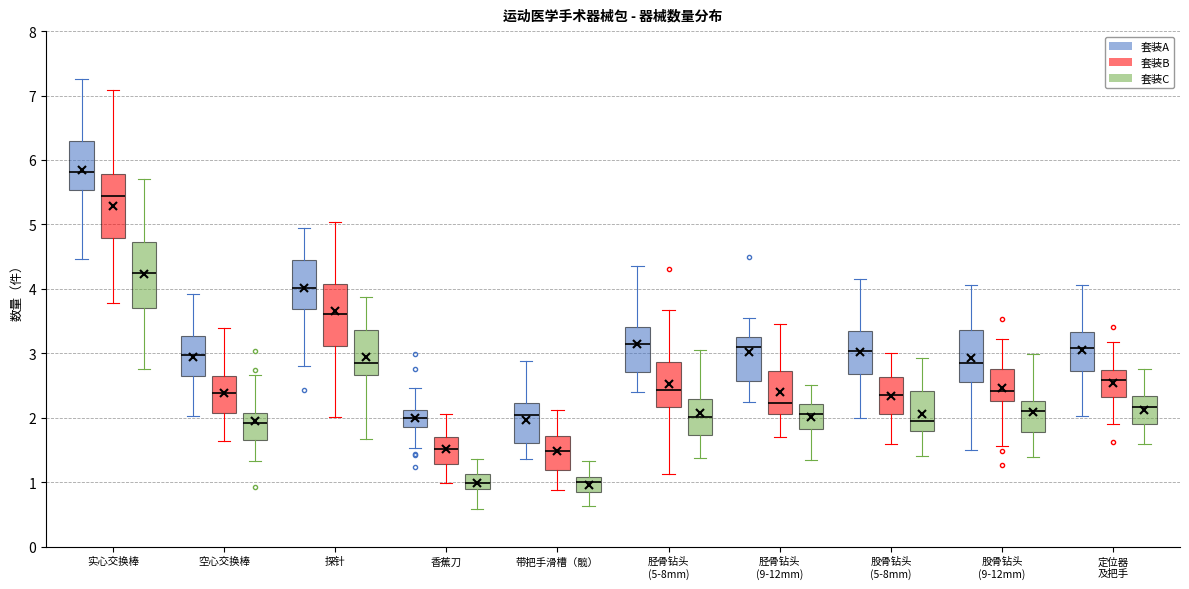

Reading left to right, read every box against the y-axis: the position of its median line, the range the box covers, and the ends of its whiskers. The values are not printed on the chart, so give them approximately, as read against the axis.

实心交换棒 (套装A): median 5.8, box 5.5 to 6.3, whiskers 4.5 to 7.3
实心交换棒 (套装B): median 5.4, box 4.8 to 5.8, whiskers 3.8 to 7.1
实心交换棒 (套装C): median 4.2, box 3.7 to 4.7, whiskers 2.8 to 5.7
空心交换棒 (套装A): median 3.0, box 2.6 to 3.3, whiskers 2.0 to 3.9
空心交换棒 (套装B): median 2.4, box 2.1 to 2.6, whiskers 1.6 to 3.4
空心交换棒 (套装C): median 1.9, box 1.7 to 2.1, whiskers 1.3 to 2.7
探针 (套装A): median 4.0, box 3.7 to 4.4, whiskers 2.8 to 4.9
探针 (套装B): median 3.6, box 3.1 to 4.1, whiskers 2.0 to 5.0
探针 (套装C): median 2.9, box 2.7 to 3.4, whiskers 1.7 to 3.9
香蕉刀 (套装A): median 2.0, box 1.8 to 2.1, whiskers 1.5 to 2.5
香蕉刀 (套装B): median 1.5, box 1.3 to 1.7, whiskers 1.0 to 2.0
香蕉刀 (套装C): median 1.0, box 0.9 to 1.1, whiskers 0.6 to 1.4
带把手滑槽（髋） (套装A): median 2.0, box 1.6 to 2.2, whiskers 1.4 to 2.9
带把手滑槽（髋） (套装B): median 1.5, box 1.2 to 1.7, whiskers 0.9 to 2.1
带把手滑槽（髋） (套装C): median 1.0, box 0.8 to 1.1, whiskers 0.6 to 1.3
胫骨钻头 (5-8mm) (套装A): median 3.1, box 2.7 to 3.4, whiskers 2.4 to 4.4
胫骨钻头 (5-8mm) (套装B): median 2.4, box 2.2 to 2.9, whiskers 1.1 to 3.7
胫骨钻头 (5-8mm) (套装C): median 2.0, box 1.7 to 2.3, whiskers 1.4 to 3.1
胫骨钻头 (9-12mm) (套装A): median 3.1, box 2.6 to 3.3, whiskers 2.2 to 3.5
胫骨钻头 (9-12mm) (套装B): median 2.2, box 2.1 to 2.7, whiskers 1.7 to 3.5
胫骨钻头 (9-12mm) (套装C): median 2.1, box 1.8 to 2.2, whiskers 1.3 to 2.5
股骨钻头 (5-8mm) (套装A): median 3.0, box 2.7 to 3.3, whiskers 2.0 to 4.2
股骨钻头 (5-8mm) (套装B): median 2.3, box 2.1 to 2.6, whiskers 1.6 to 3.0
股骨钻头 (5-8mm) (套装C): median 2.0, box 1.8 to 2.4, whiskers 1.4 to 2.9
股骨钻头 (9-12mm) (套装A): median 2.9, box 2.6 to 3.4, whiskers 1.5 to 4.1
股骨钻头 (9-12mm) (套装B): median 2.4, box 2.3 to 2.7, whiskers 1.6 to 3.2
股骨钻头 (9-12mm) (套装C): median 2.1, box 1.8 to 2.3, whiskers 1.4 to 3.0
定位器 及把手 (套装A): median 3.1, box 2.7 to 3.3, whiskers 2.0 to 4.1
定位器 及把手 (套装B): median 2.6, box 2.3 to 2.7, whiskers 1.9 to 3.2
定位器 及把手 (套装C): median 2.2, box 1.9 to 2.3, whiskers 1.6 to 2.8